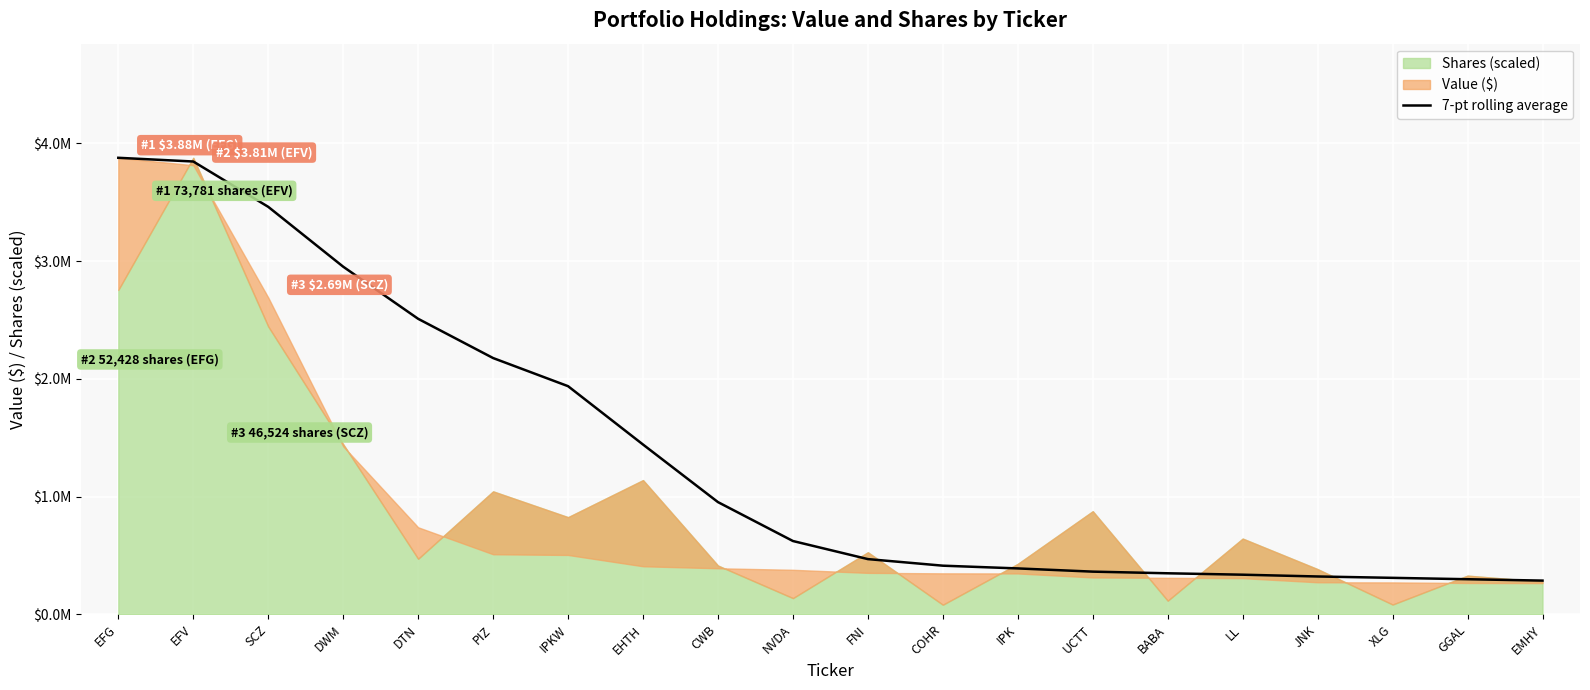

What is the greatest value displayed?

3877000.0